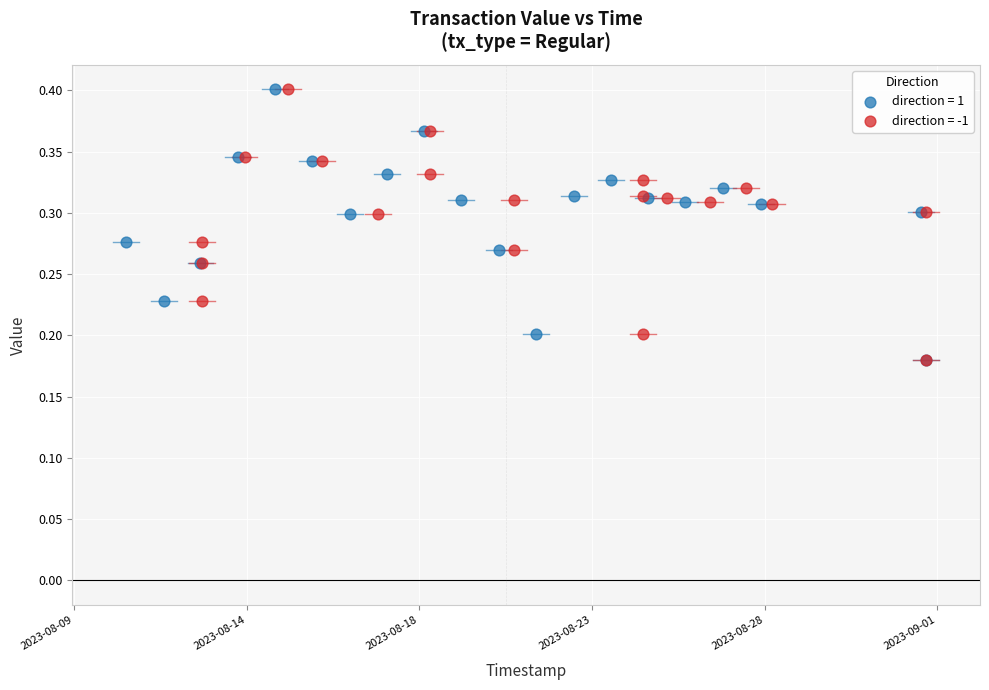

What are all the series names shown in the legend?

direction = 1, direction = -1